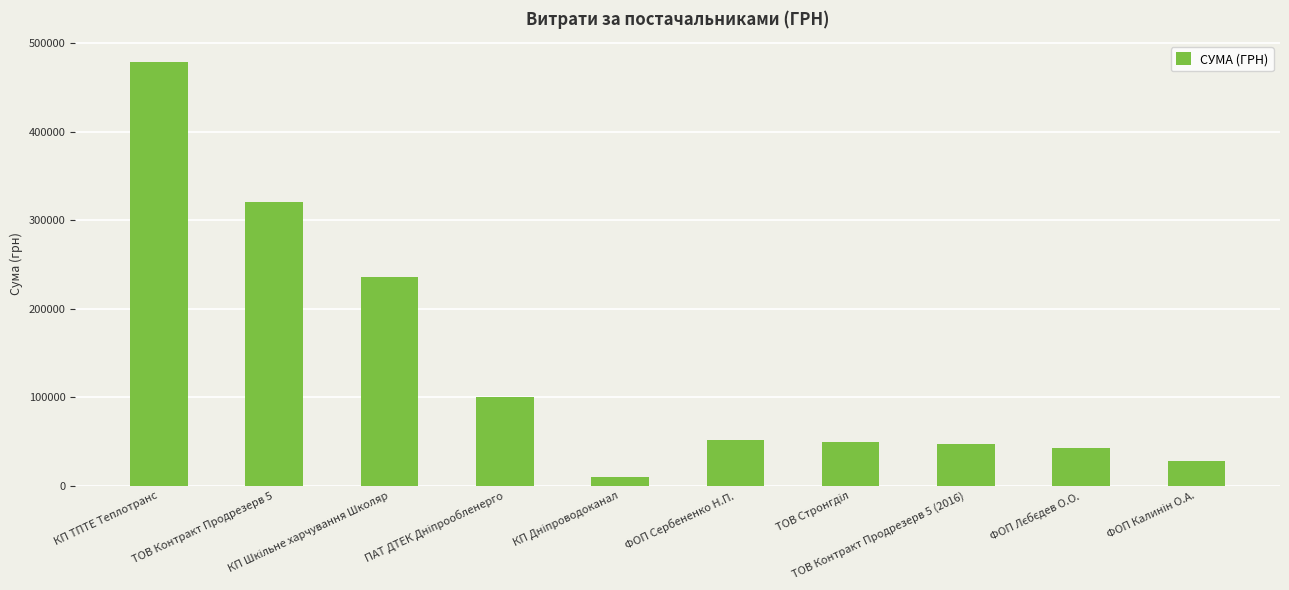

What is the value of the 8th bar from the left?

47479.0